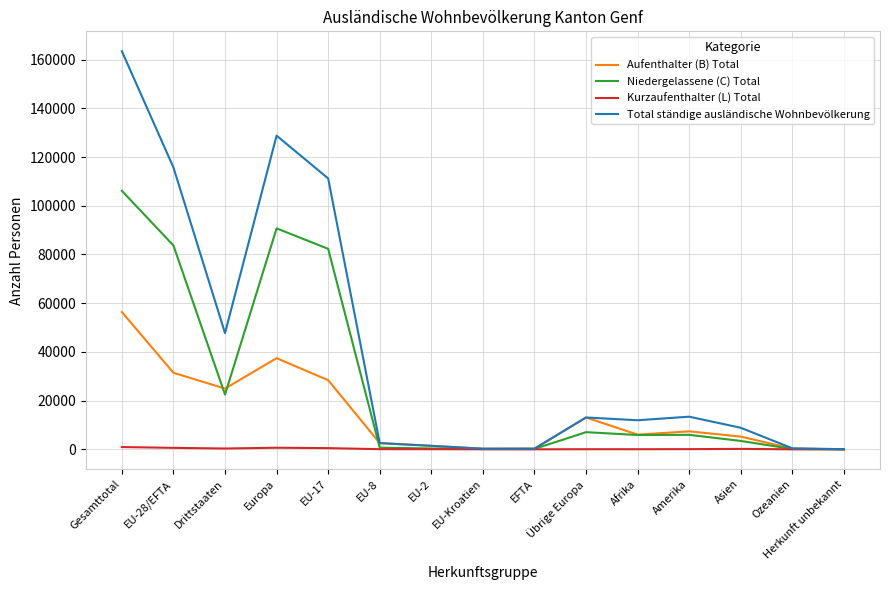

Which series has the largest range (max minus min)?

Total ständige ausländische Wohnbevölkerung